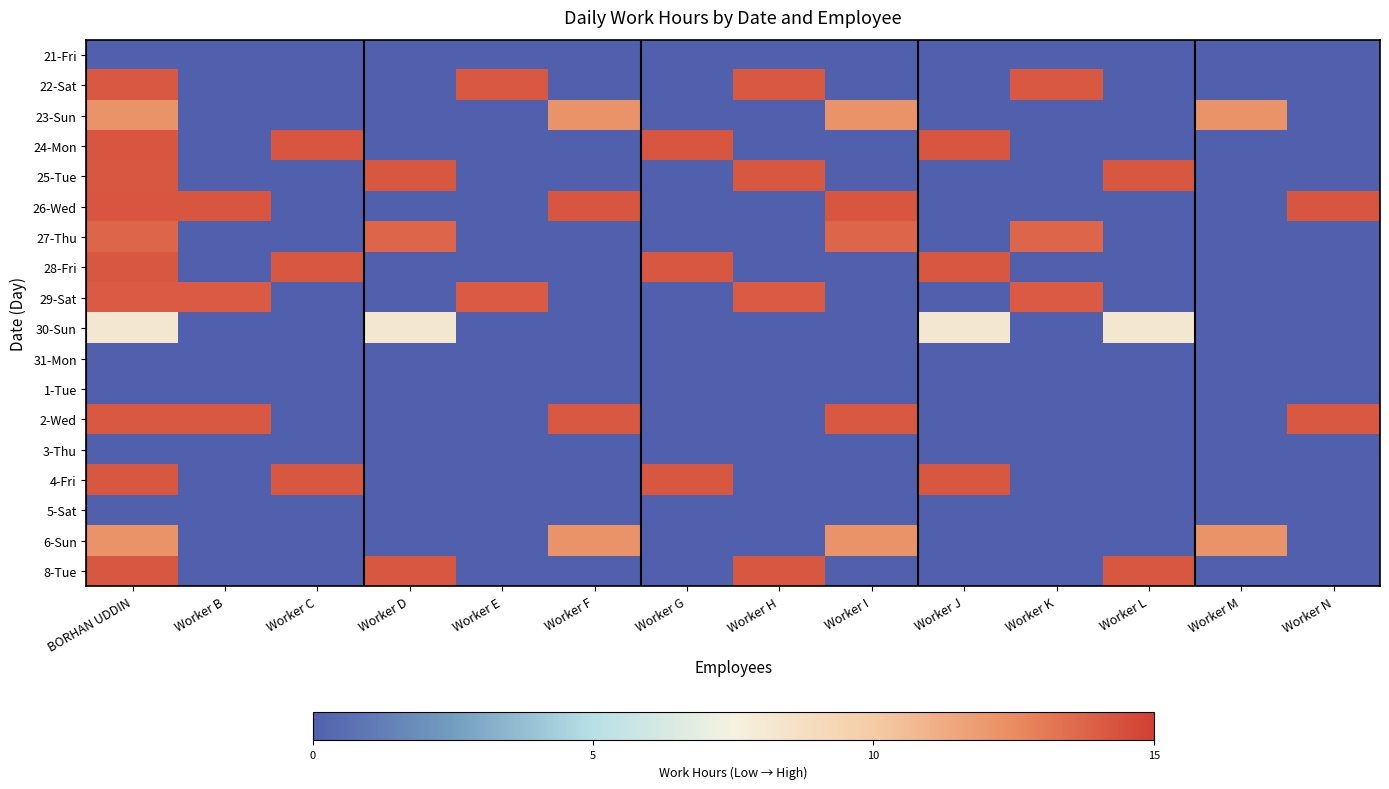

List the series in order of their peak value, highest first.

24-Mon, 26-Wed, 25-Tue, 28-Fri, 4-Fri, 8-Tue, 2-Wed, 22-Sat, 29-Sat, 27-Thu, 6-Sun, 23-Sun, 30-Sun, 21-Fri, 31-Mon, 1-Tue, 3-Thu, 5-Sat